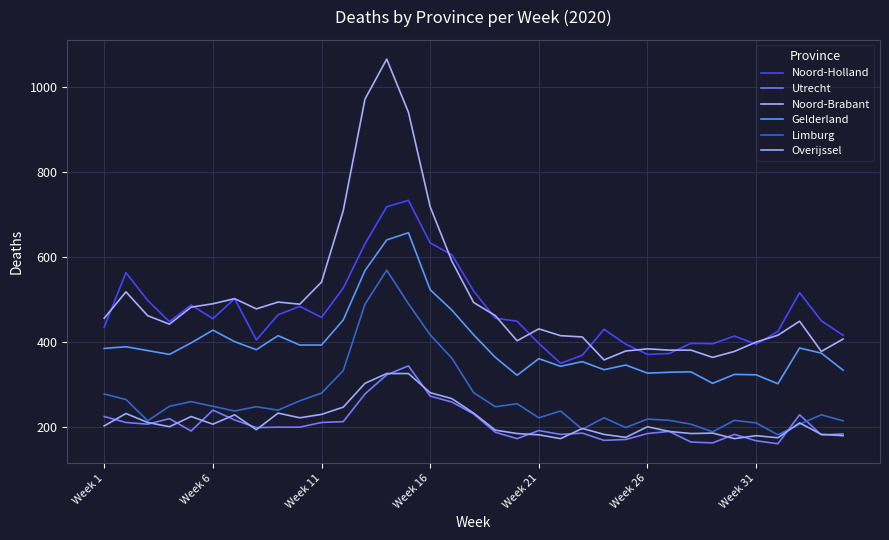

What are all the series names shown in the legend?

Noord-Holland, Utrecht, Noord-Brabant, Gelderland, Limburg, Overijssel